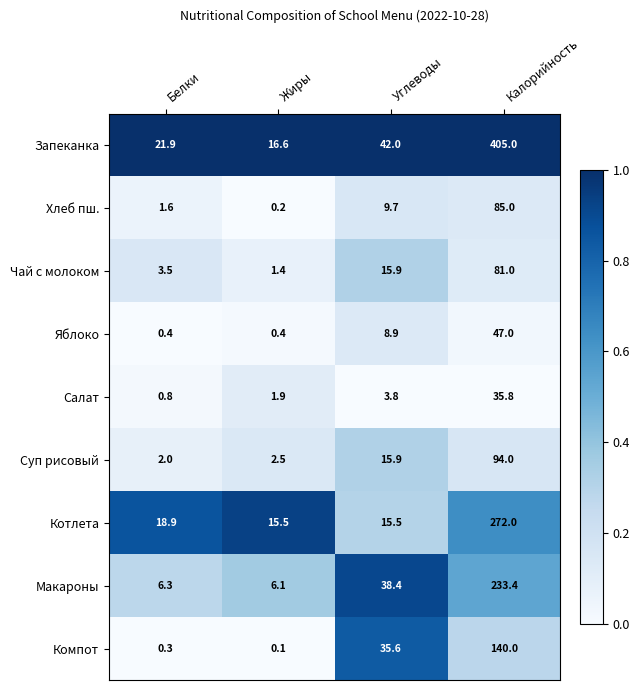

How many distinct data groups are displayed?

9